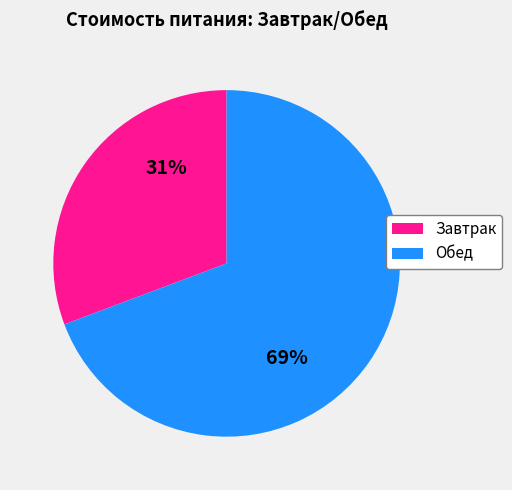

The Обед slice represents 79% of the pie. True or false?

False